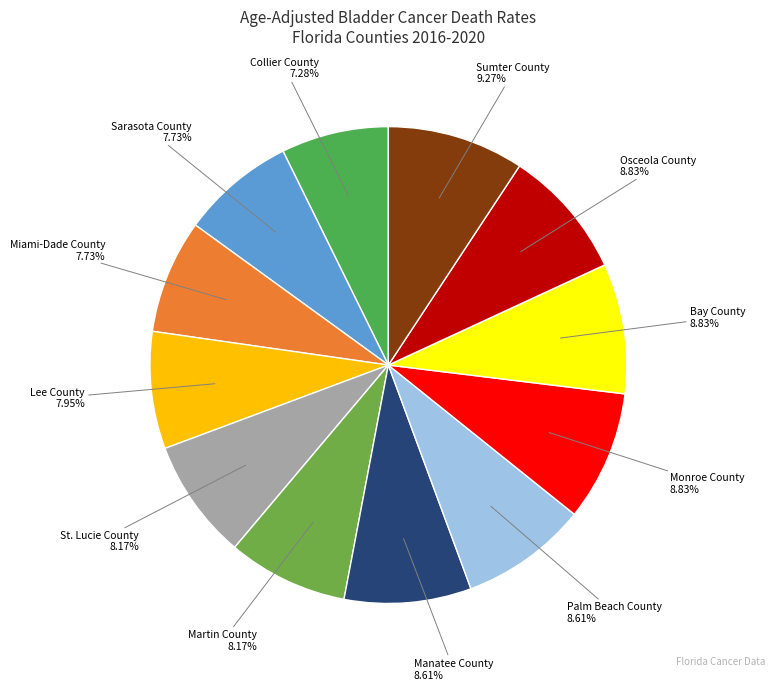

Rank the categories by value from lowest to highest.

Collier County, Sarasota County, Miami-Dade County, Lee County, St. Lucie County, Martin County, Manatee County, Palm Beach County, Monroe County, Bay County, Osceola County, Sumter County